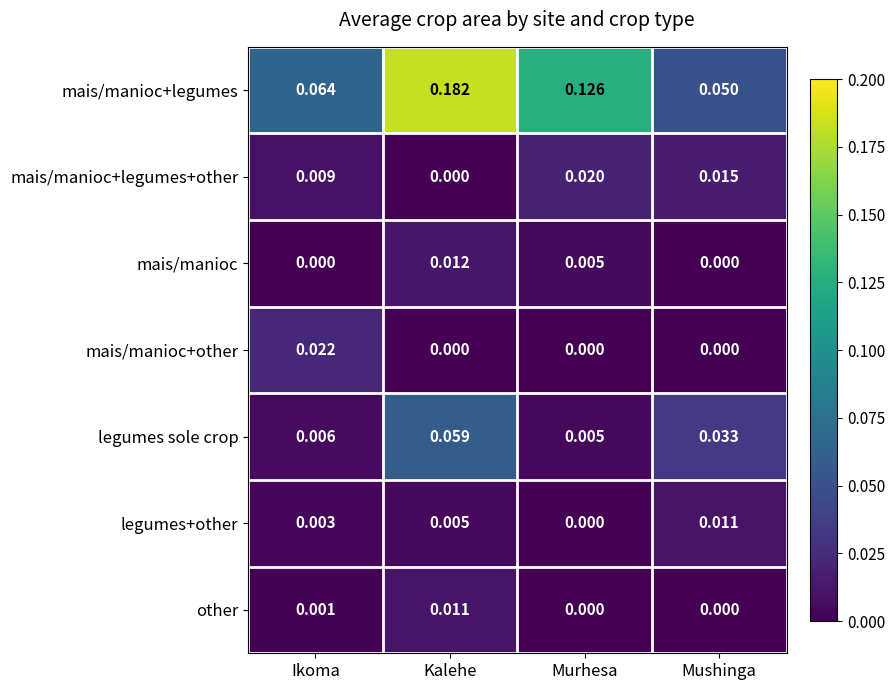

Which series has the largest total across all categories?

mais/manioc+legumes